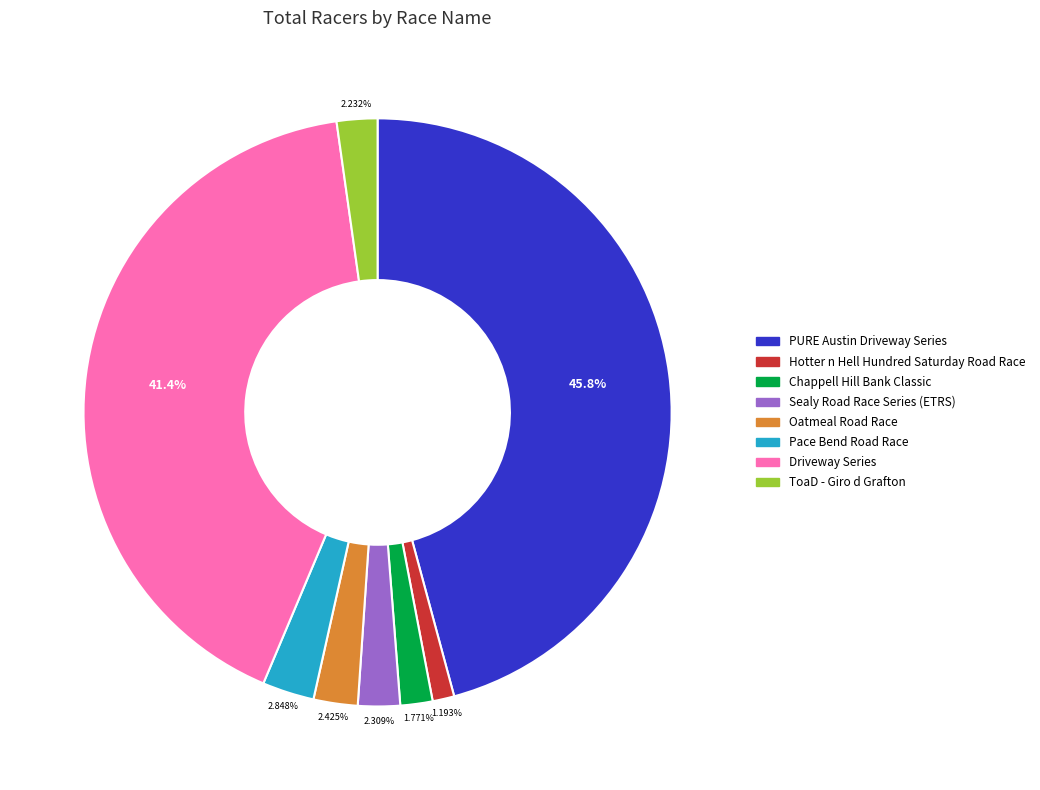

What percentage do PURE Austin Driveway Series and Sealy Road Race Series (ETRS) together represent?

48.1%